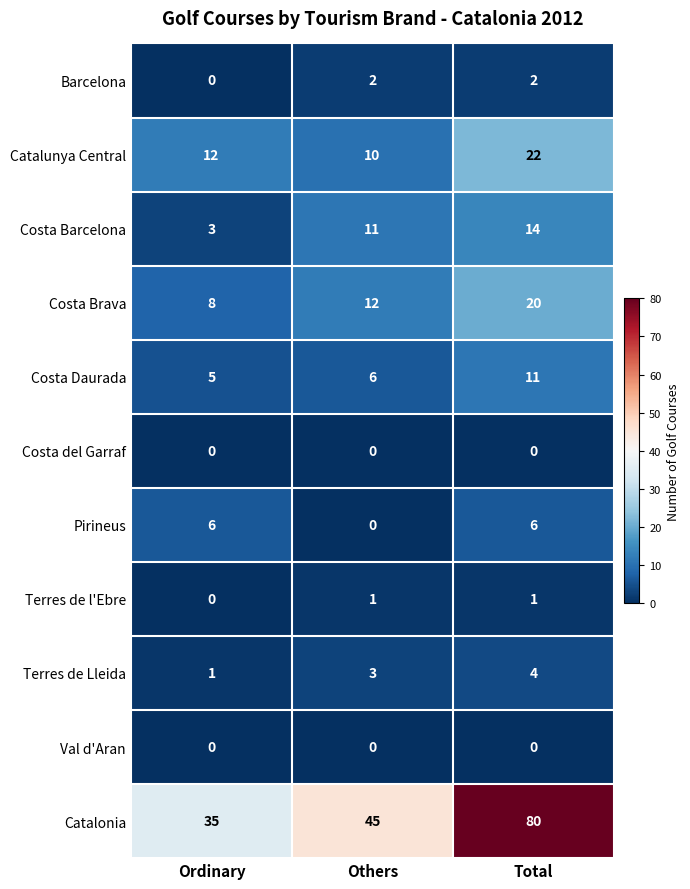

What is the lowest value of the Catalunya Central series?

10